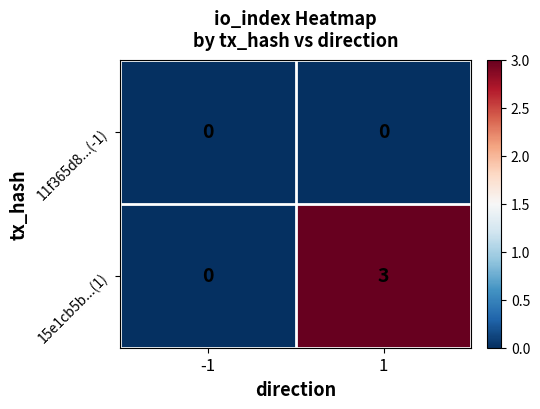

List the series in order of their peak value, highest first.

15e1cb5b...(1), 11f365d8...(-1)